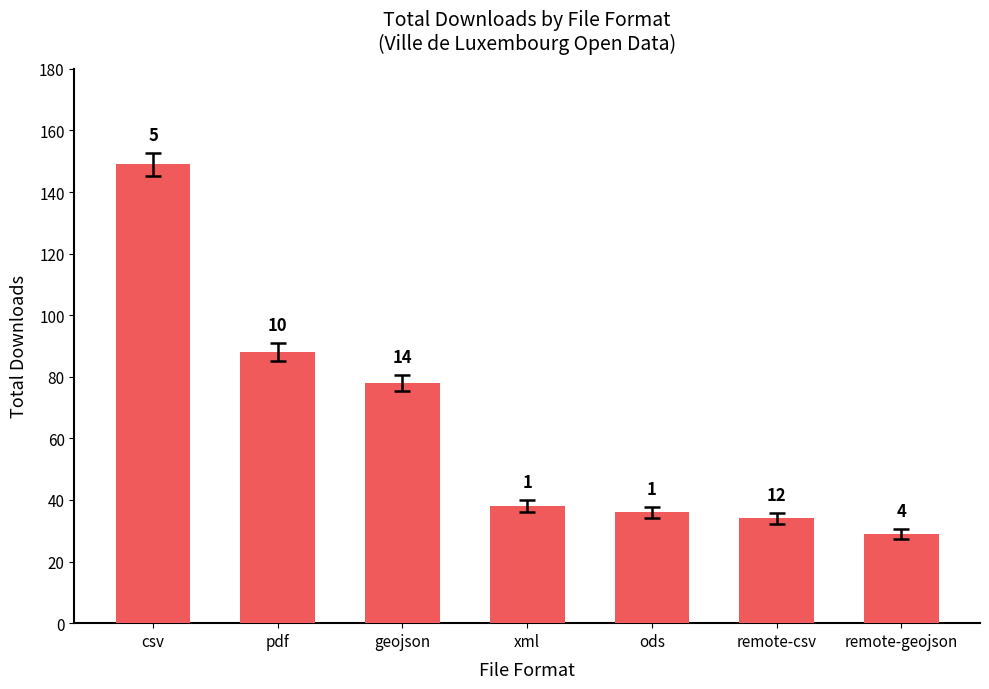

What is the sum of the values at remote-geojson and pdf?

117